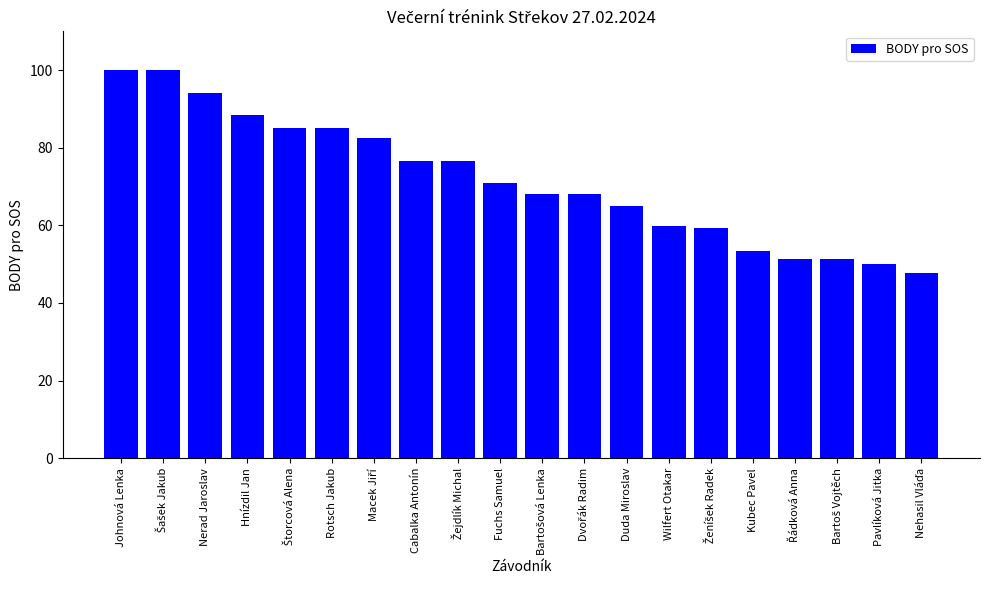

Is it true that the value at Cabalka Antonín is 76.7?

True